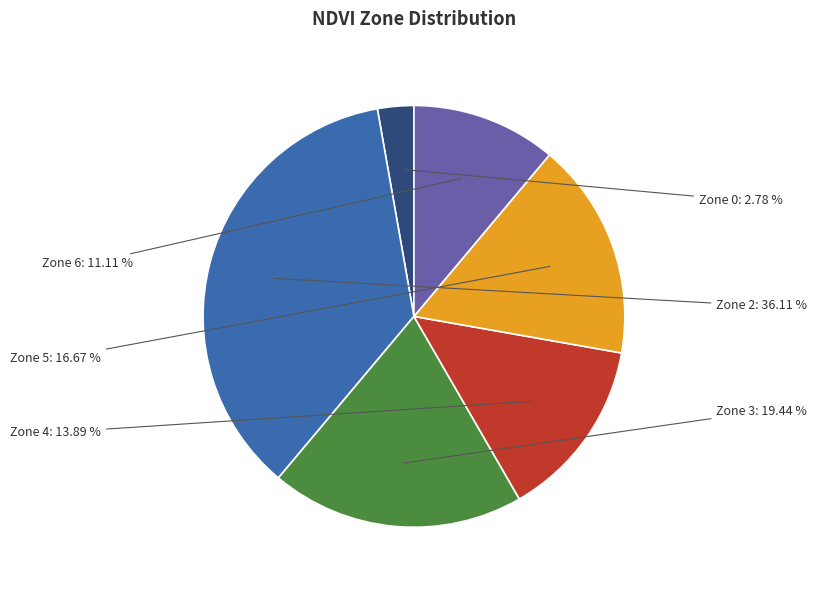

Is there any slice that represents more than half of the pie?

No